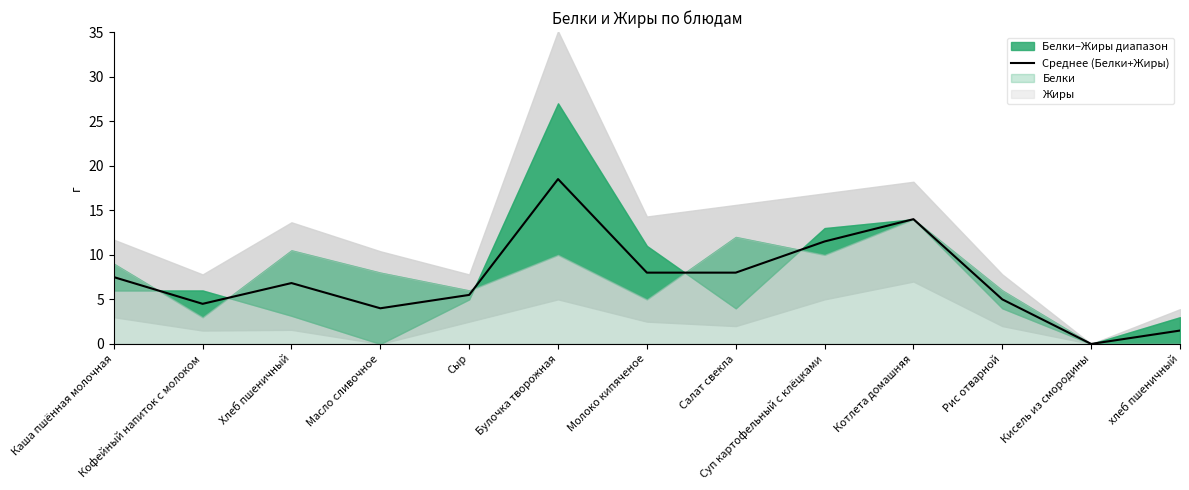

How many values are below 6?

6